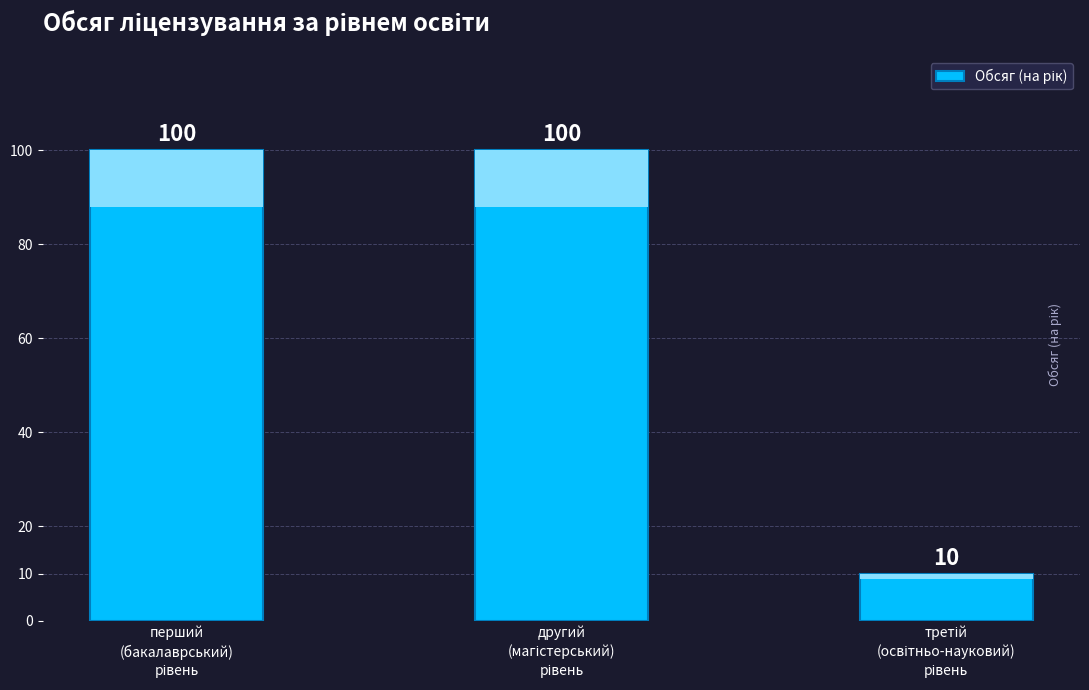

Which label corresponds to the largest value in the chart?

перший
(бакалаврський)
рівень